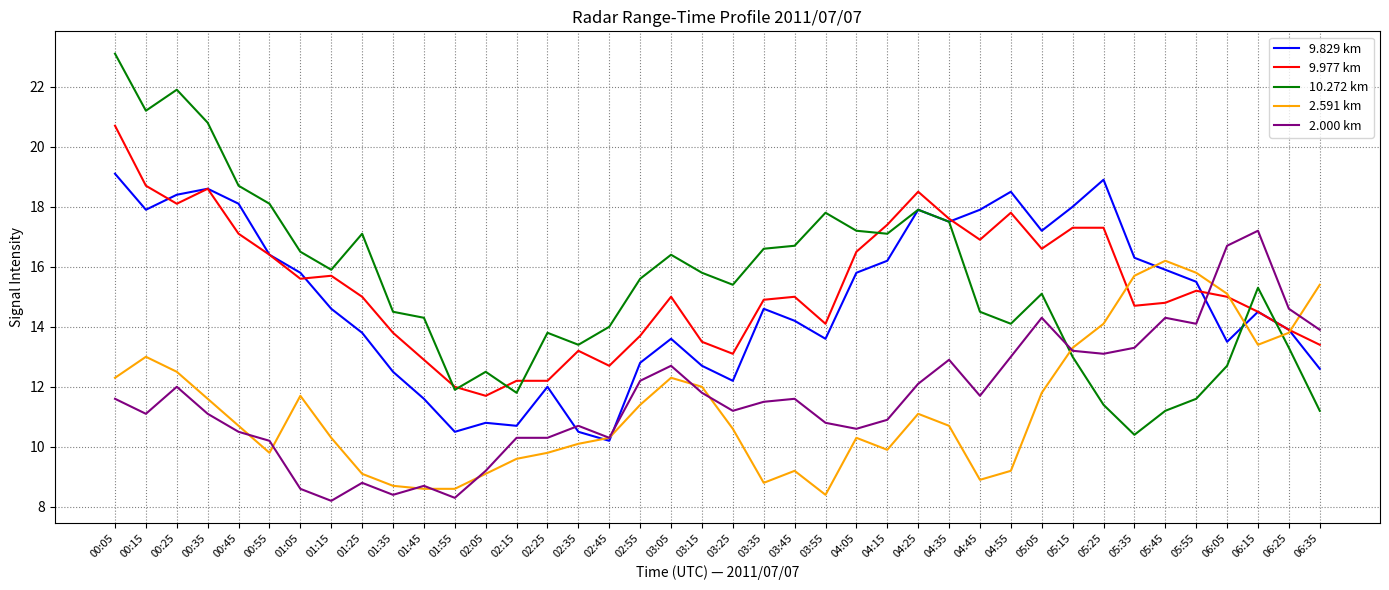

Is this an area chart (filled region under the line)?

No